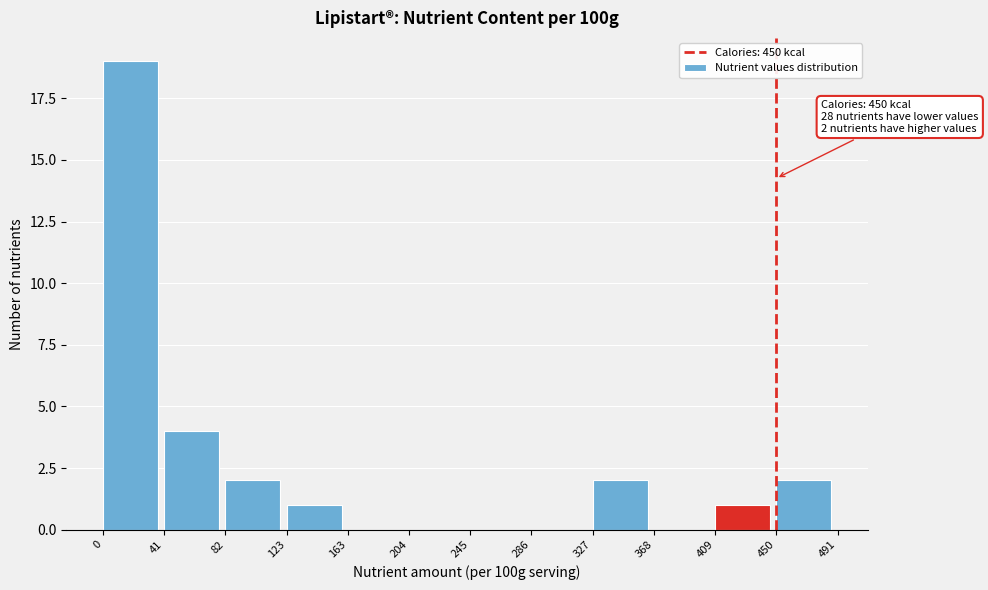

Over which range of the x-axis is the bar tallest?

0 to 41